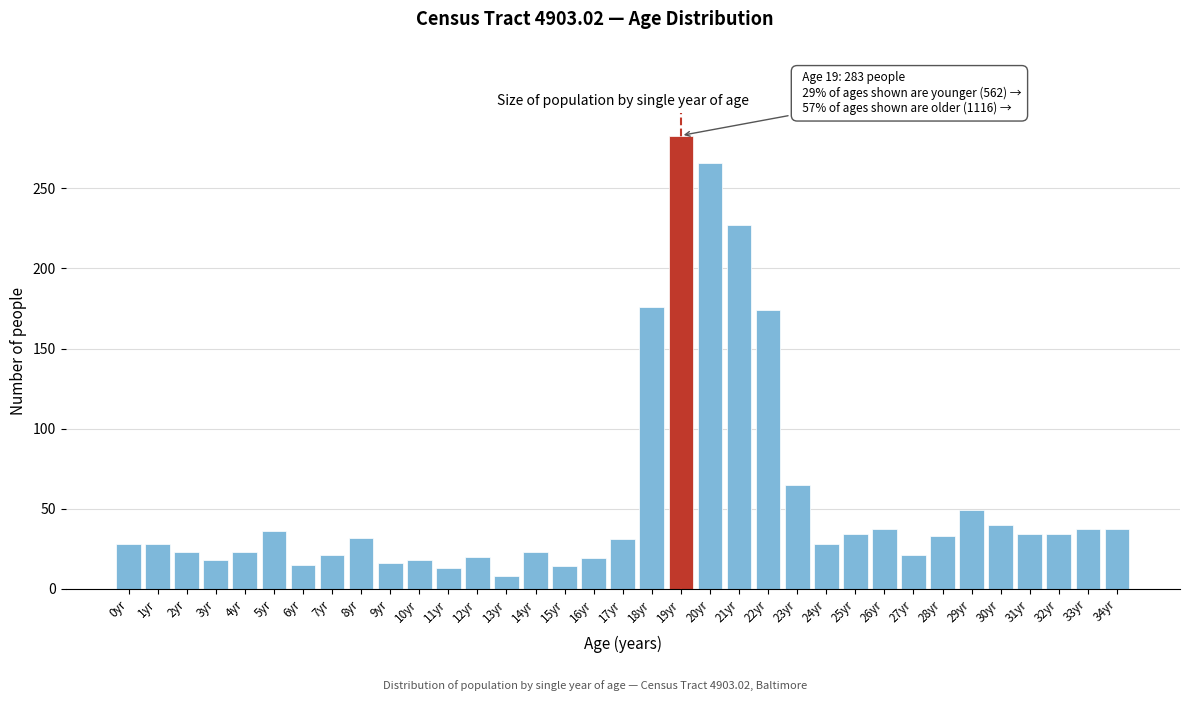

The chart shows a value of 7 at 8yr. True or false?

False